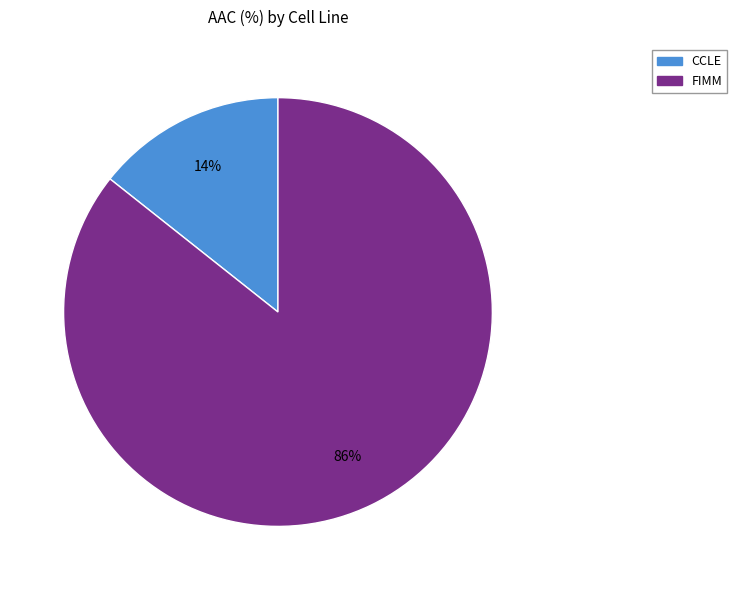

Which has a higher value, CCLE or FIMM?

FIMM